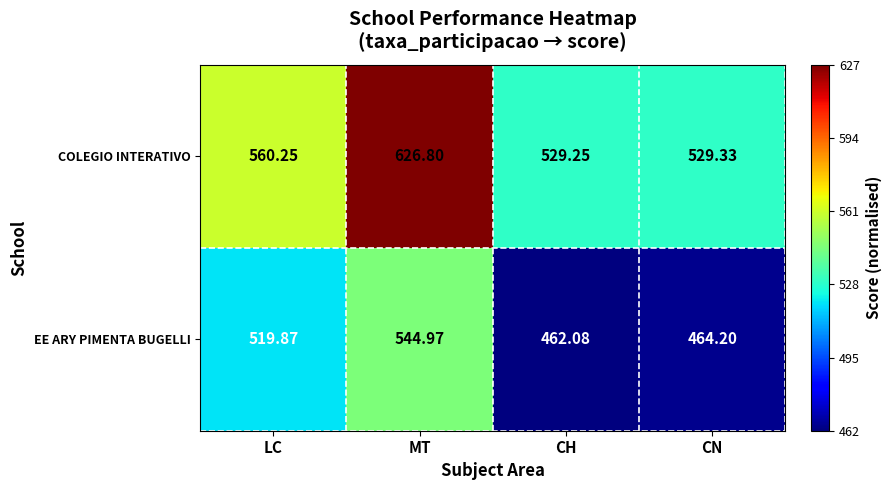

Which series has the widest spread of values?

COLEGIO INTERATIVO